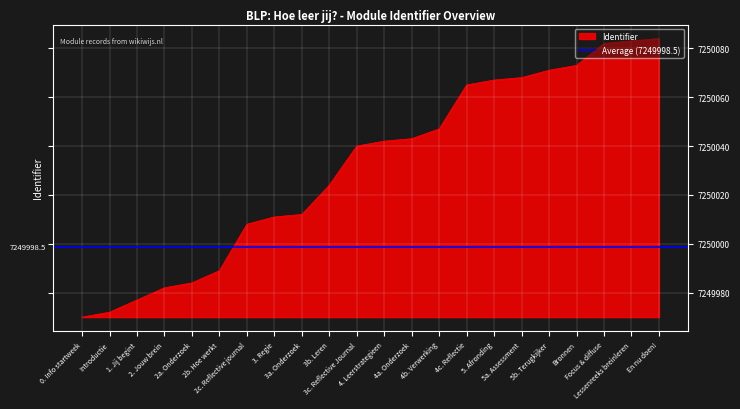

Is it true that the value at Lessenreeks breinleren is 4247641?

False